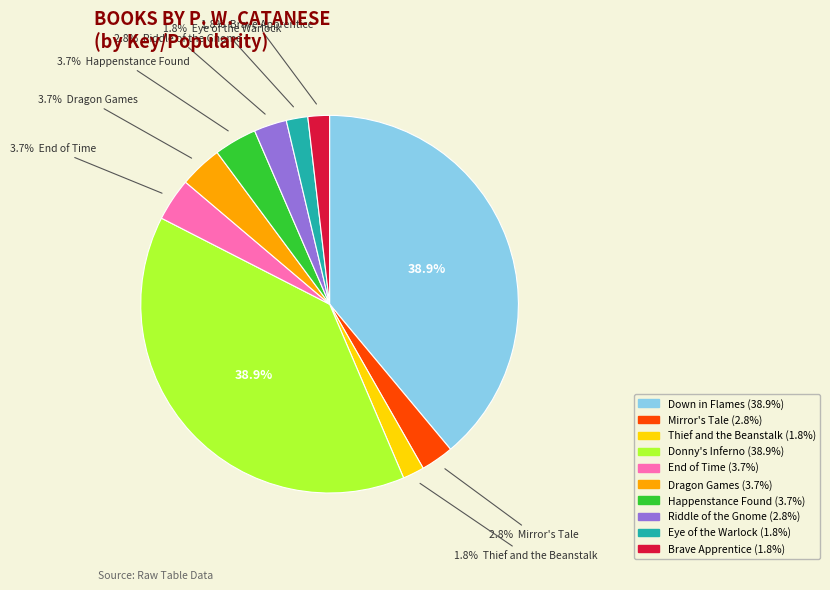

Is there a majority slice in this chart?

No